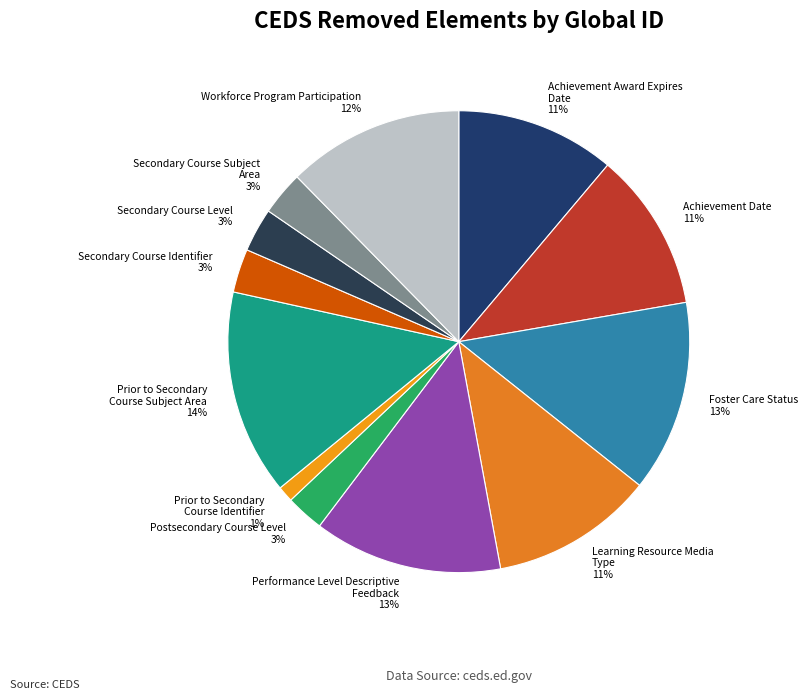

What percentage is the Secondary Course Subject Area slice, to the nearest percent?

3%